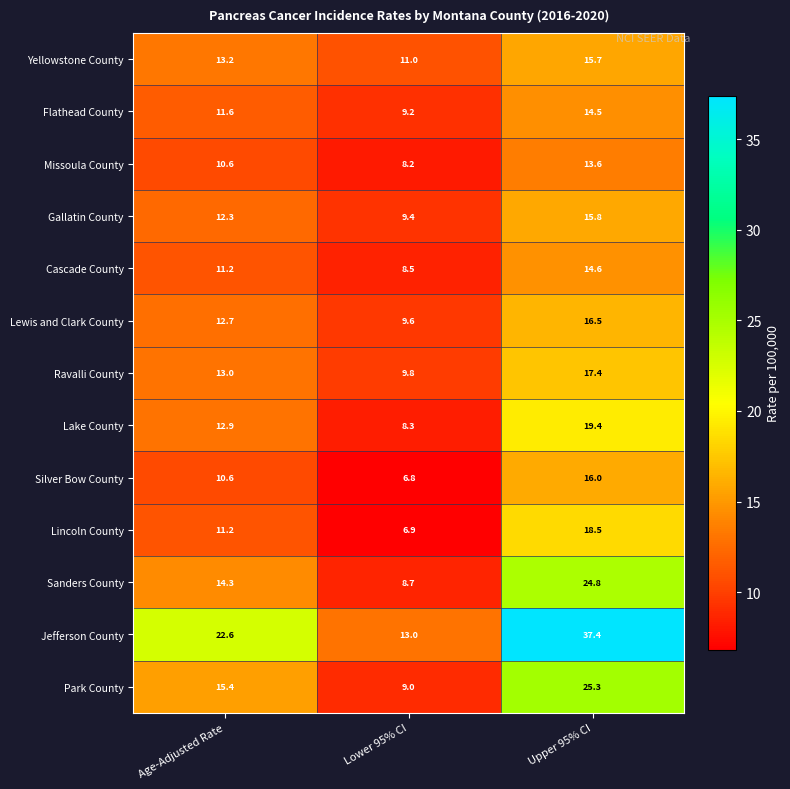

True or false: Gallatin County has a value of 22.1 at Age-Adjusted Rate.

False